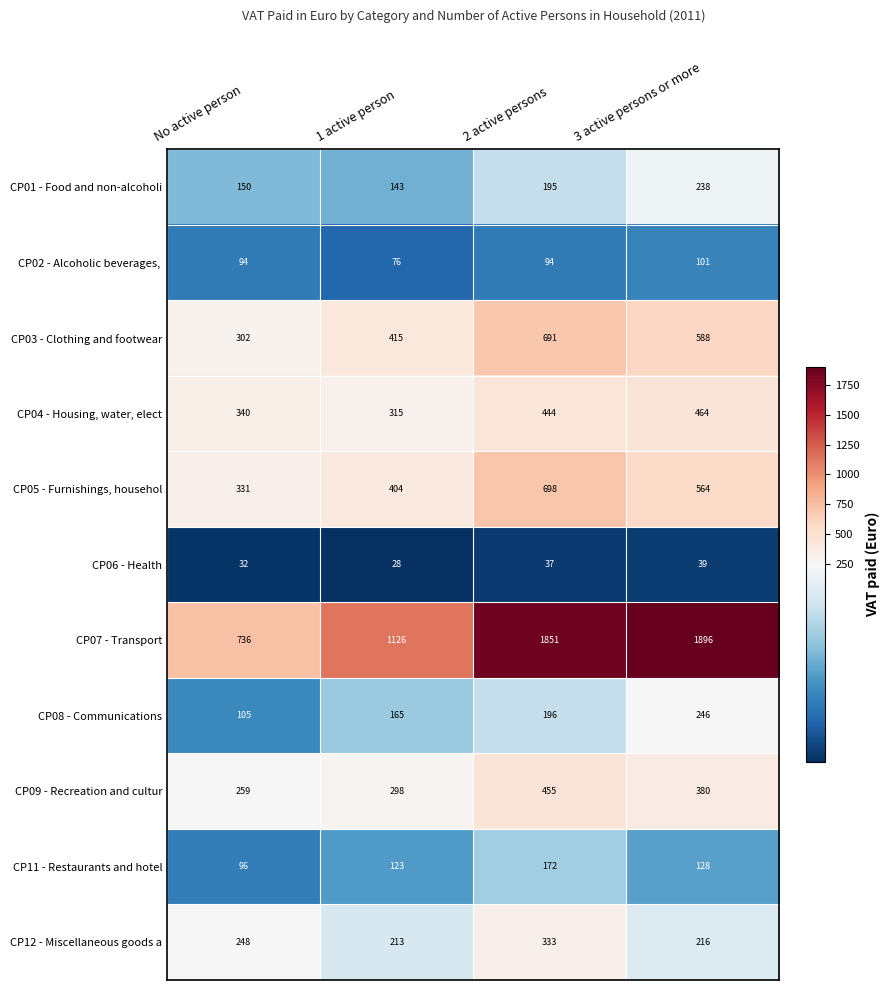

Which category has the lowest value in the CP03 - Clothing and footwear series?

No active person